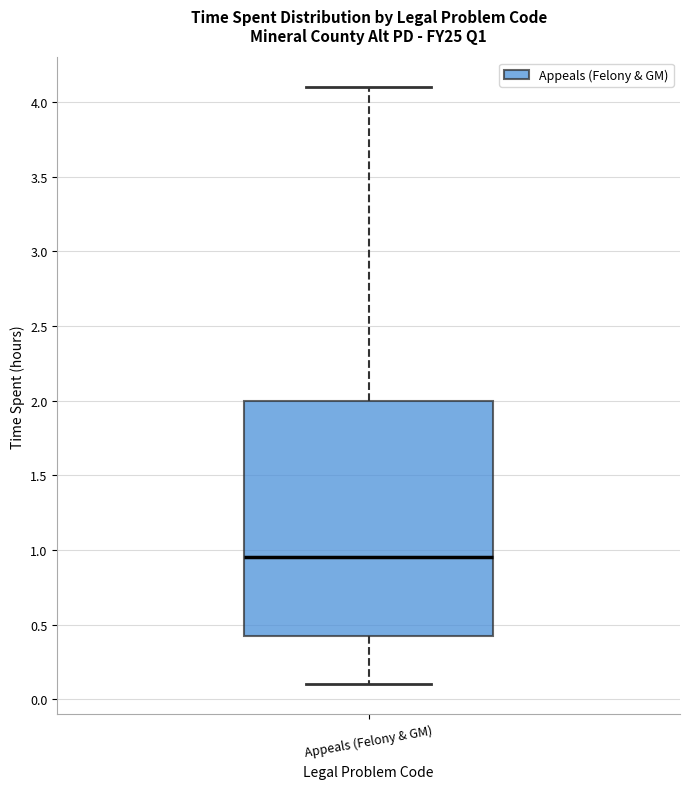

Where does the median line of the box for Appeals (Felony & GM) sit on the y-axis? The values are not printed on the chart, so give them approximately, as read against the axis.

0.95